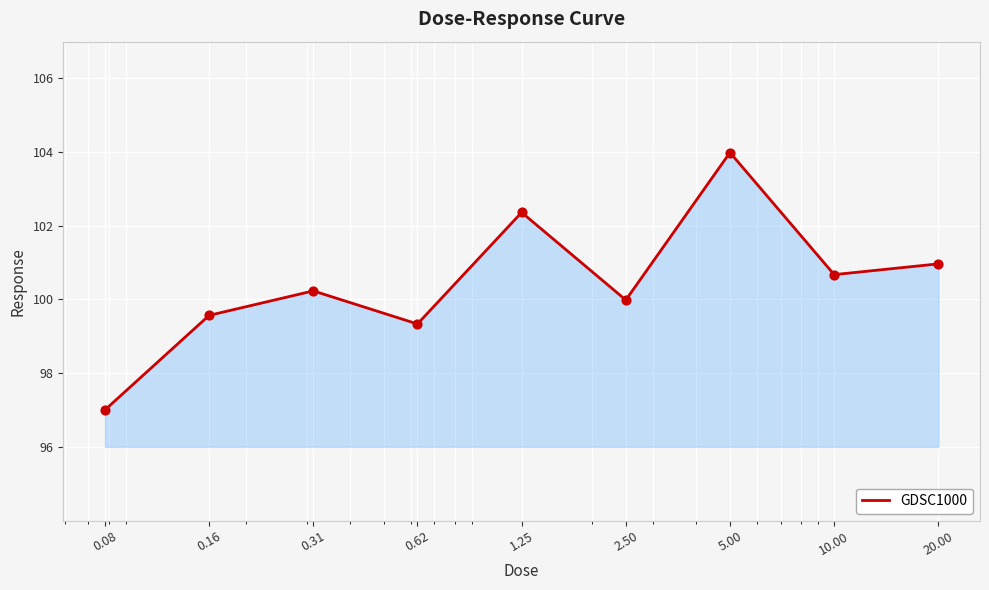

What is the difference between the maximum and minimum values?

7.0